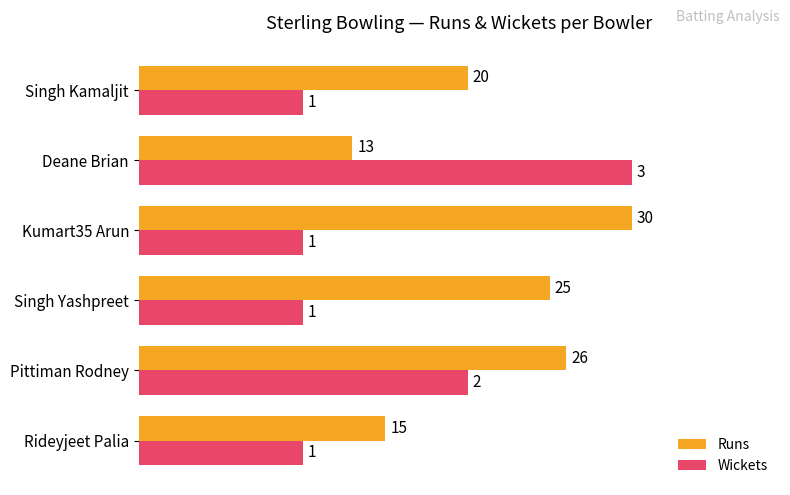

What are all the series names shown in the legend?

Runs, Wickets